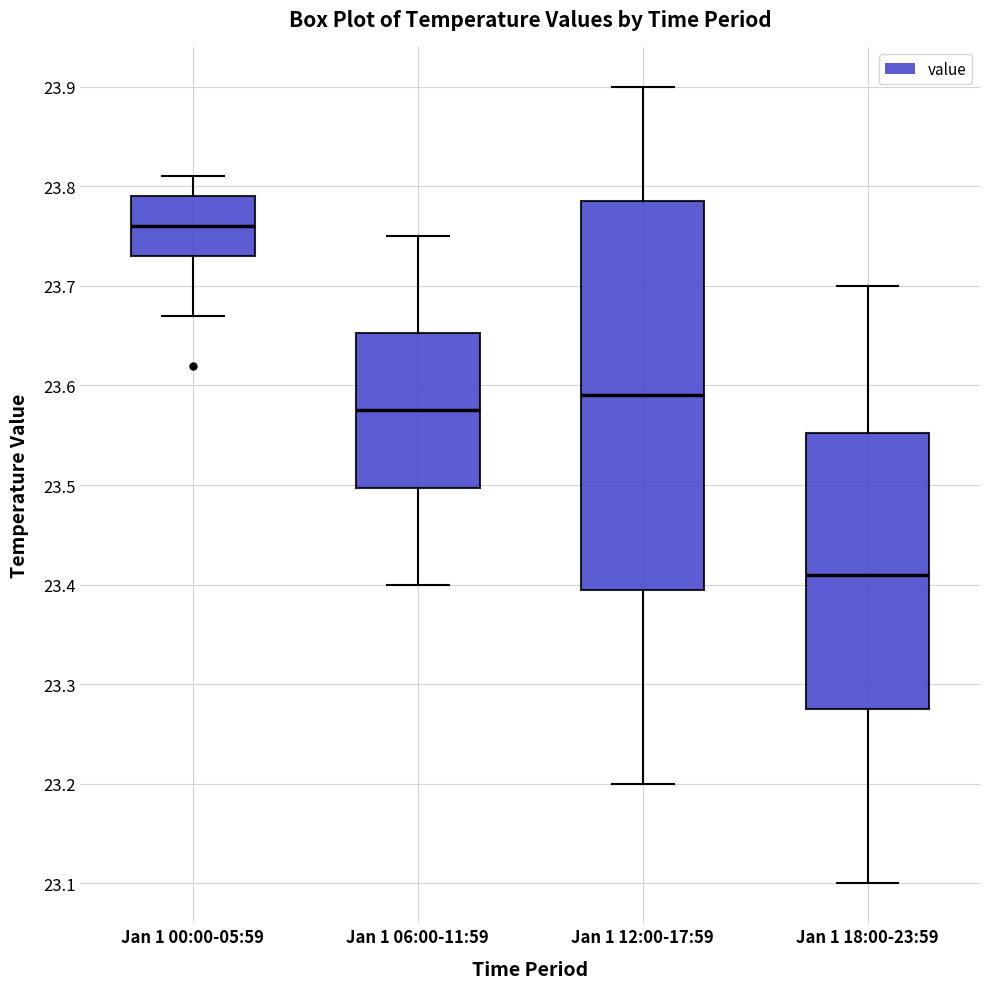

Reading left to right, transcribe this box plot: for each box, give where its median line is, the range the box spans, and where its two whiskers end, as read against the y-axis. The values are not printed on the chart, so give them approximately, as read against the axis.

Jan 1 00:00-05:59: median 23.76, box 23.73 to 23.79, whiskers 23.67 to 23.81
Jan 1 06:00-11:59: median 23.58, box 23.50 to 23.65, whiskers 23.40 to 23.75
Jan 1 12:00-17:59: median 23.59, box 23.40 to 23.79, whiskers 23.20 to 23.90
Jan 1 18:00-23:59: median 23.41, box 23.28 to 23.55, whiskers 23.10 to 23.70